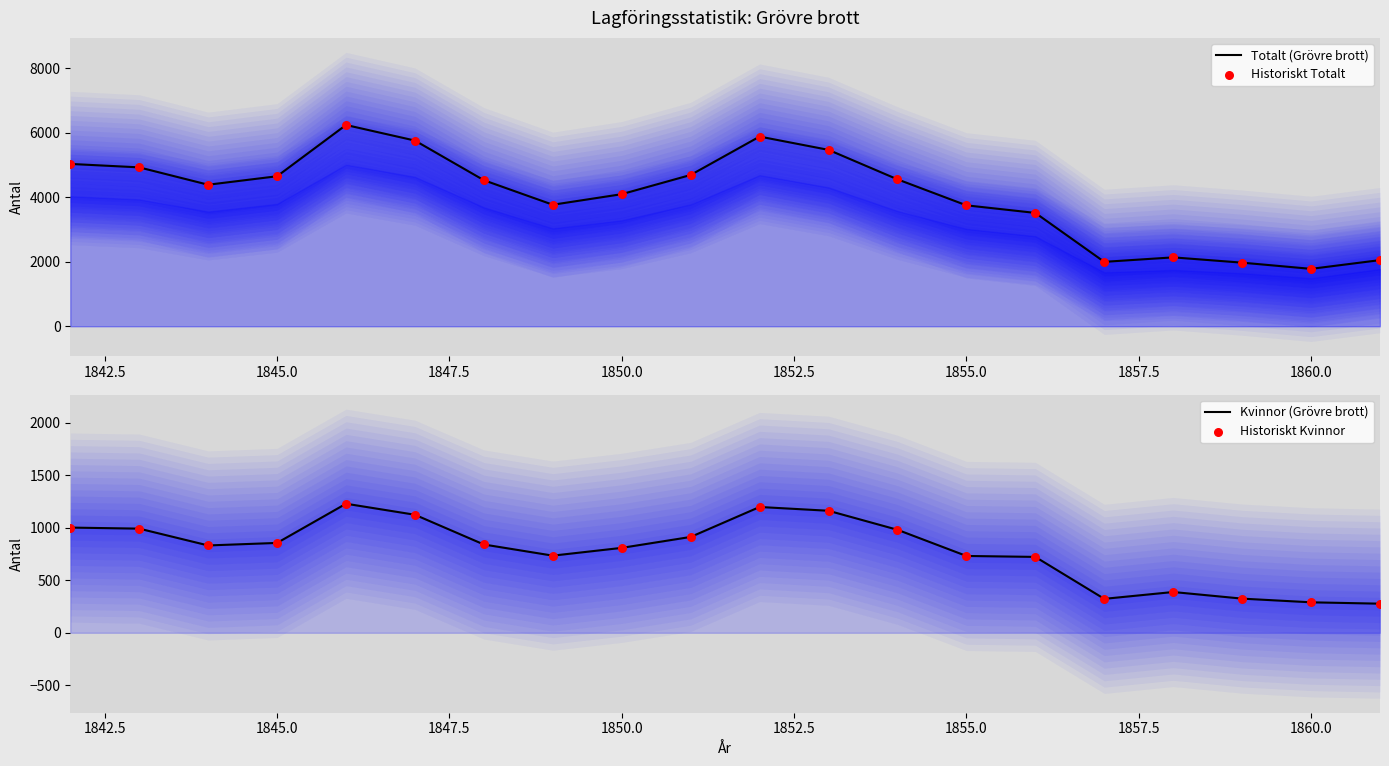

Is the value of Historiskt Totalt at 15 greater than the value of Totalt (Grövre brott) at 1840.0?

No